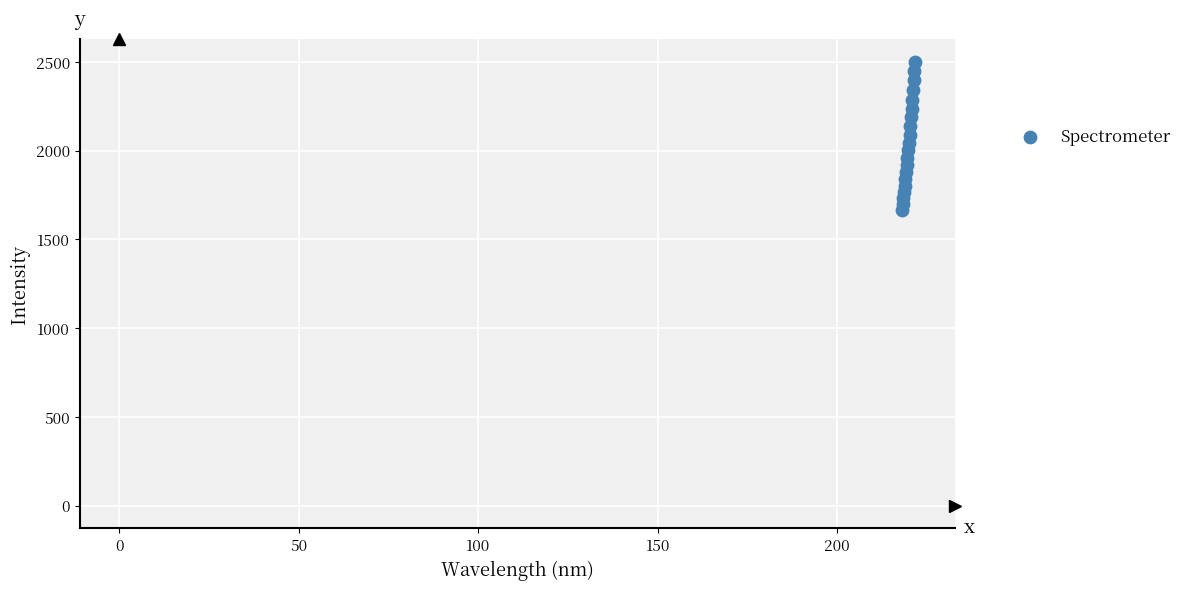

What is the range of Y values (max minus min)?

837.4